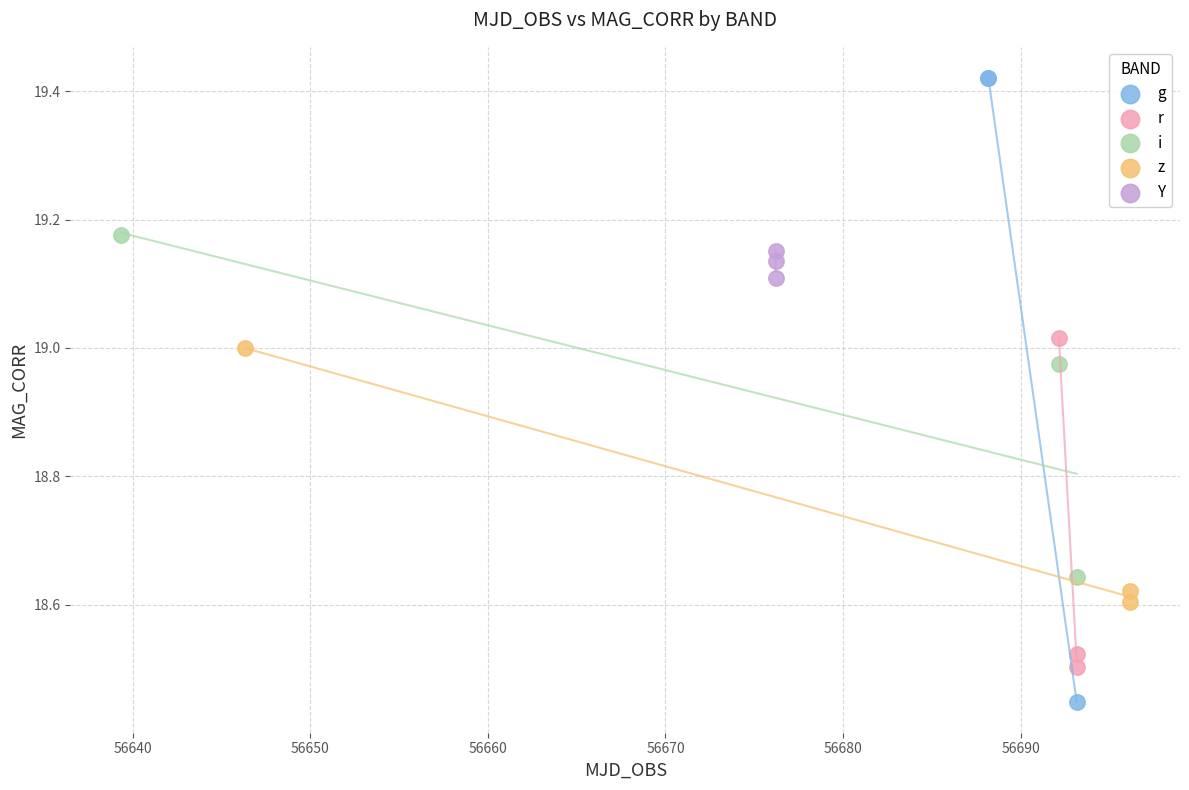

Which series reaches the maximum Y coordinate?

g